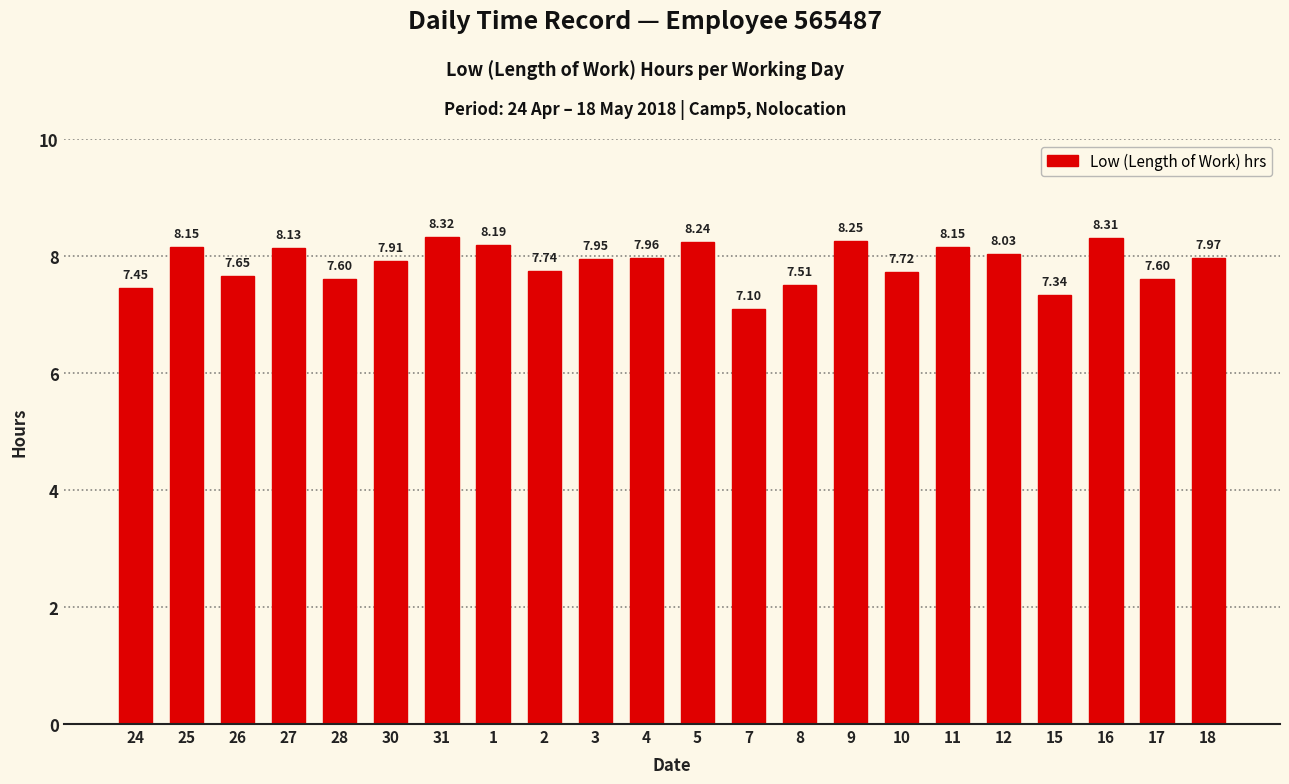

Does the chart contain any negative values?

No